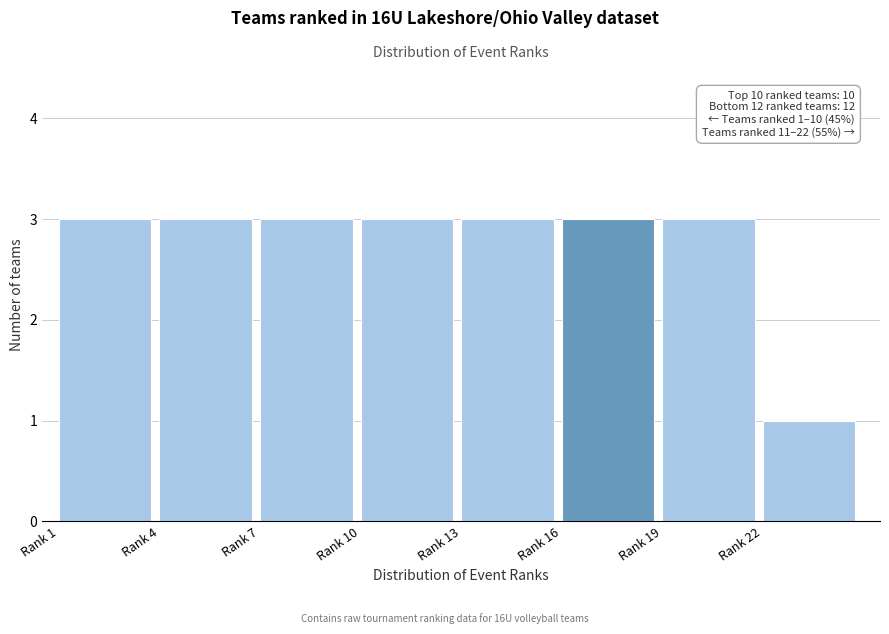

Reading left to right, transcribe all the data shown in this chart.

Rank 1=3	Rank 4=3	Rank 7=3	Rank 10=3	Rank 13=3	Rank 16=3	Rank 19=3	Rank 22=1